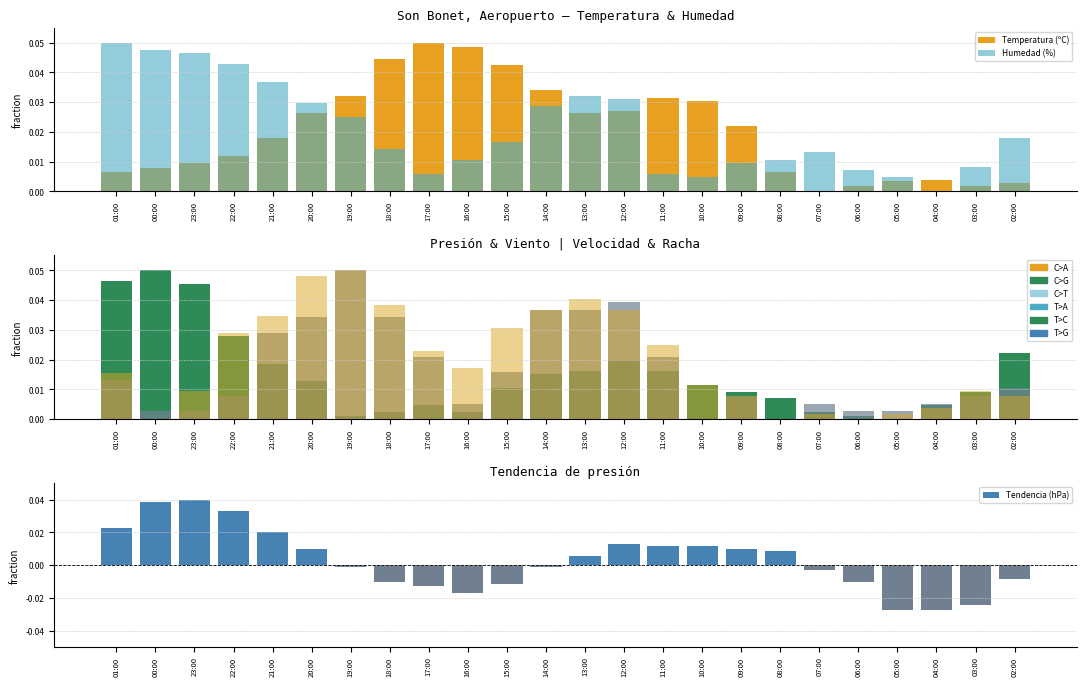

What is the sum of all Temperatura (ºC) values?

0.5